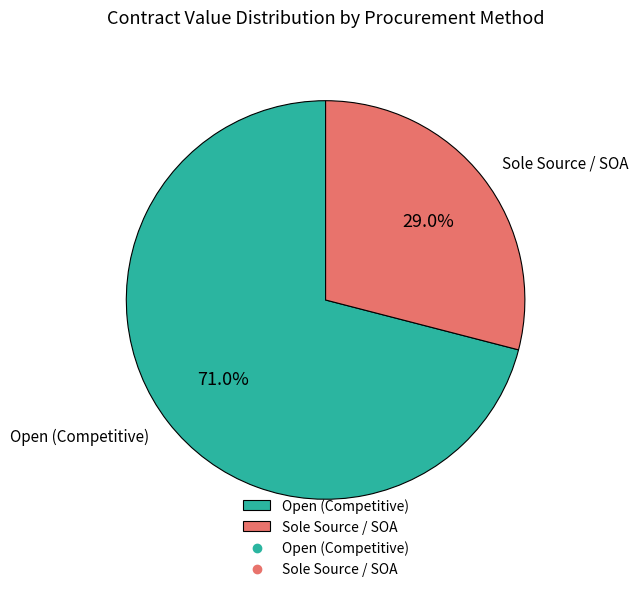

To the nearest percent, what is the average slice percentage?

50%